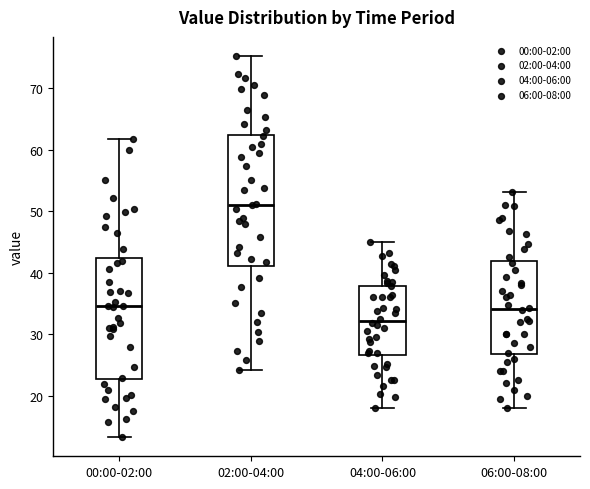

Reading left to right, read every box against the y-axis: the position of its median line, the range the box covers, and the ends of its whiskers. The values are not printed on the chart, so give them approximately, as read against the axis.

00:00-02:00: median 35, box 23 to 42, whiskers 13 to 62
02:00-04:00: median 51, box 41 to 62, whiskers 24 to 75
04:00-06:00: median 32, box 27 to 38, whiskers 18 to 45
06:00-08:00: median 34, box 27 to 42, whiskers 18 to 53